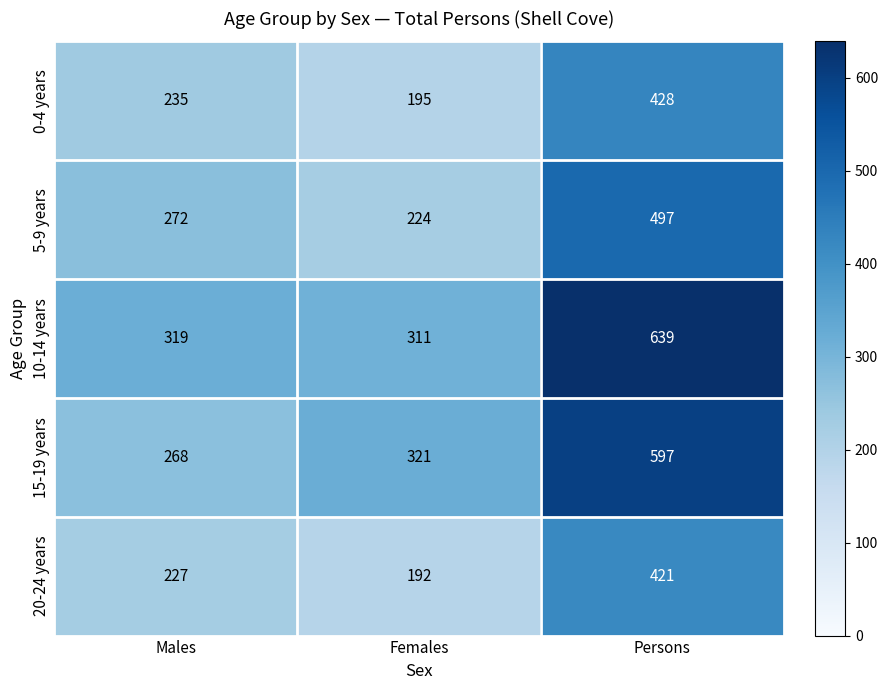

How many values in the 15-19 years series are below 321?

1